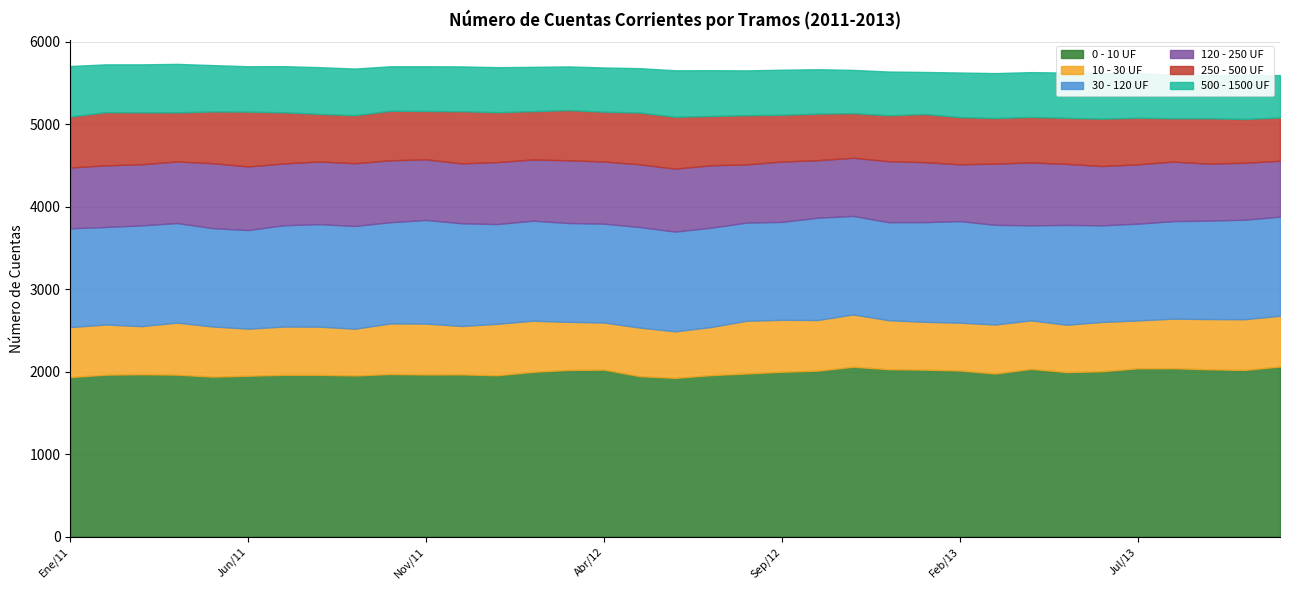

How many interior local peaks does the 250 - 500 UF series have?

9